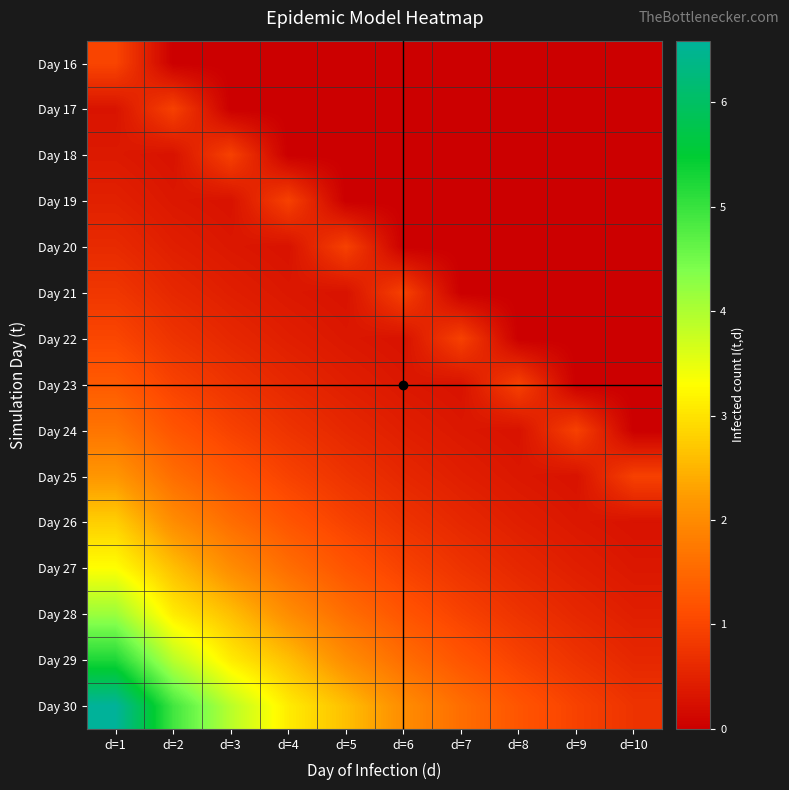

Count the number of categories in the chart.

10